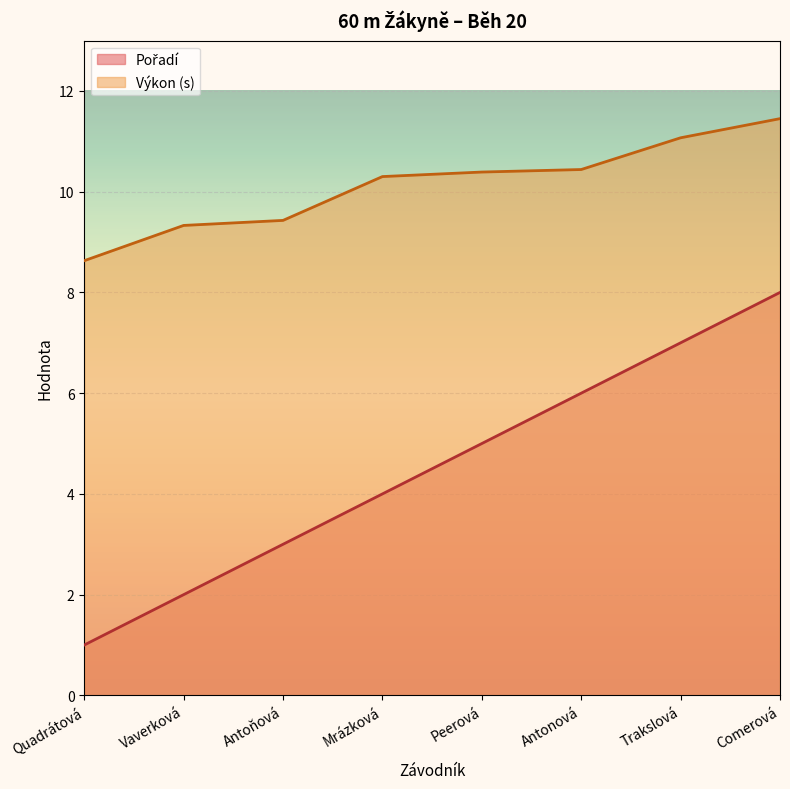

List the series in order of their peak value, lowest first.

Pořadí, Výkon